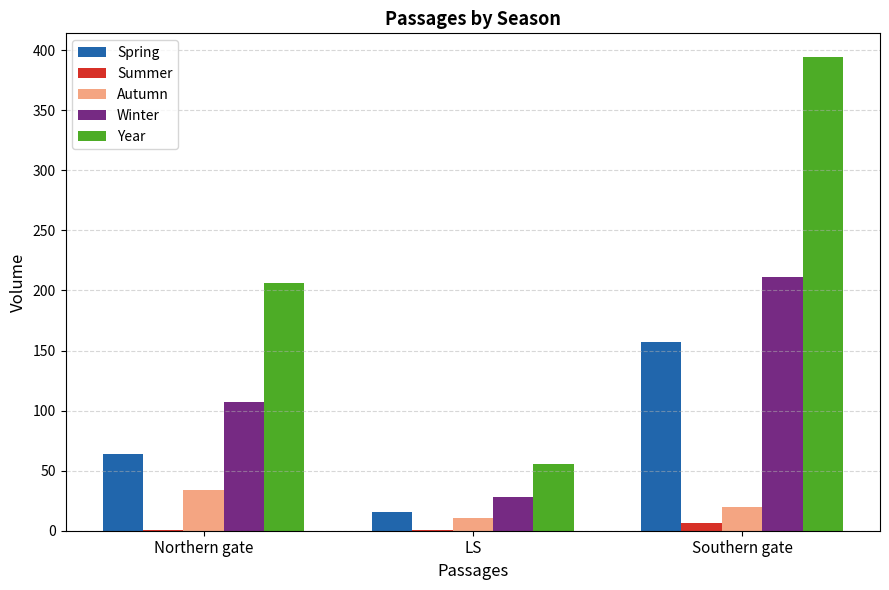

The Autumn series shows 34.1 at Northern gate. True or false?

True